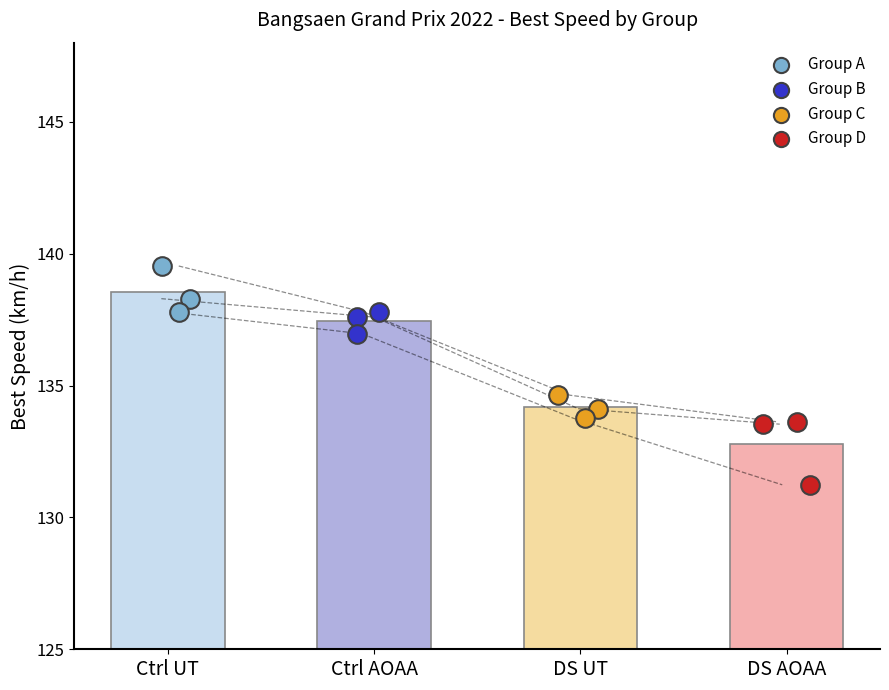

Is the value of Group C at Ctrl UT greater than the value of Group D at DS UT?

Yes